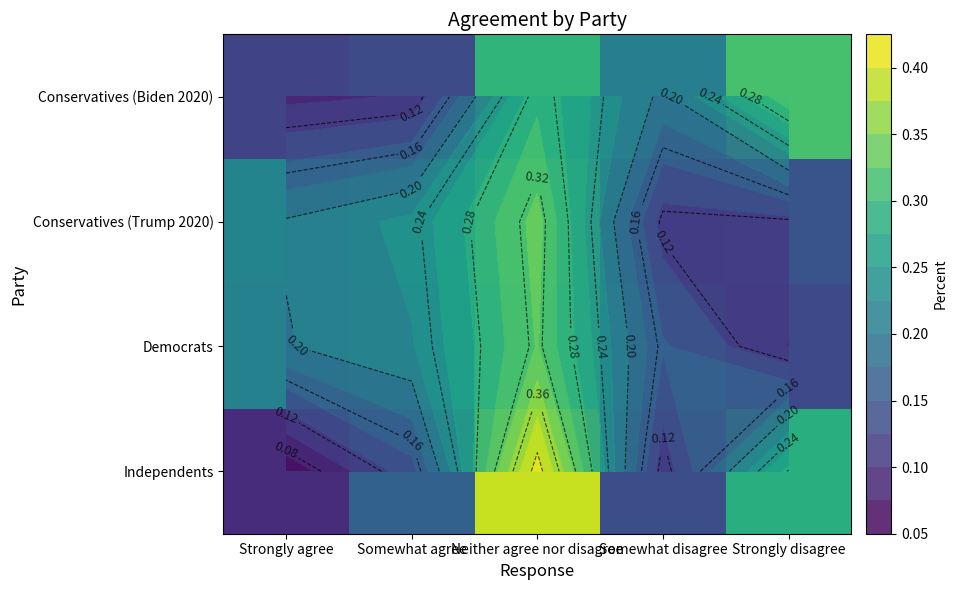

Read the Conservatives (Trump 2020) value at Neither agree nor disagree.

0.3